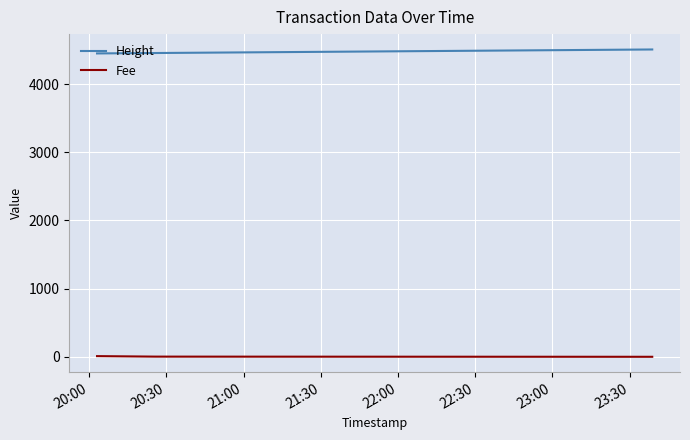

Which series has the largest total across all categories?

Height